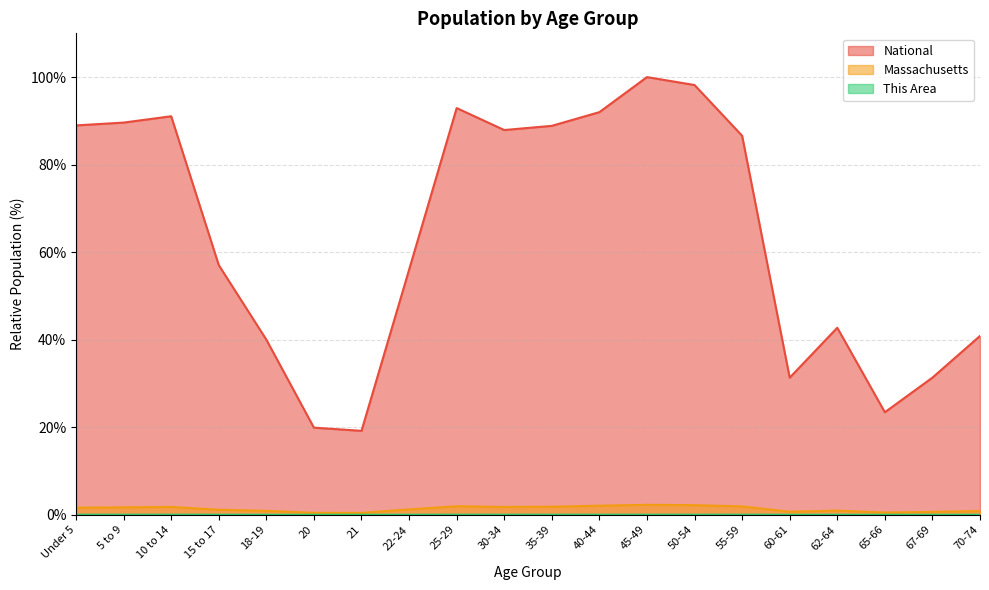

How many distinct data groups are displayed?

3